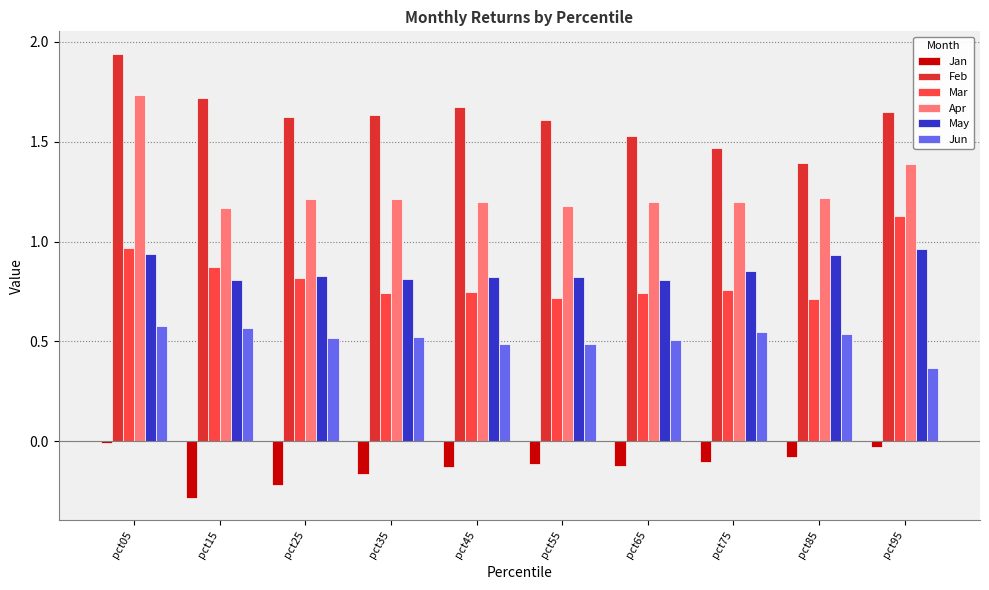

Where is Feb nearest to the value 1?

pct85